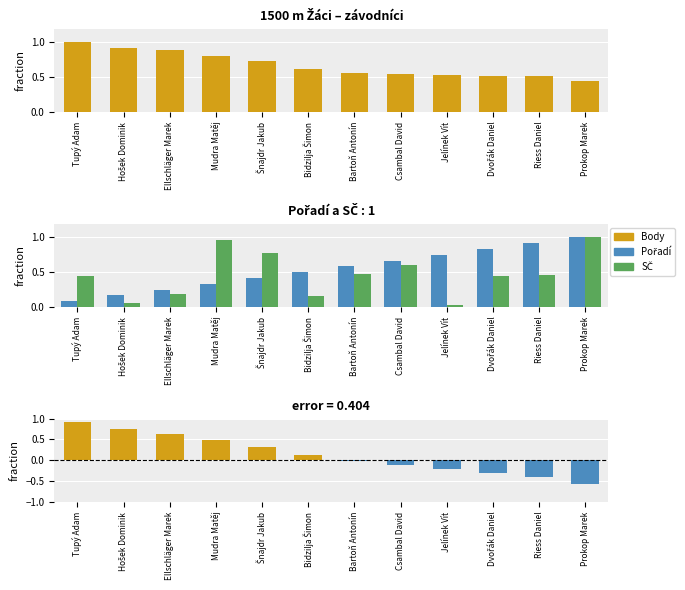

What is the sum of the diff- values at Hošek Dominik and Dvořák Daniel?

-0.3